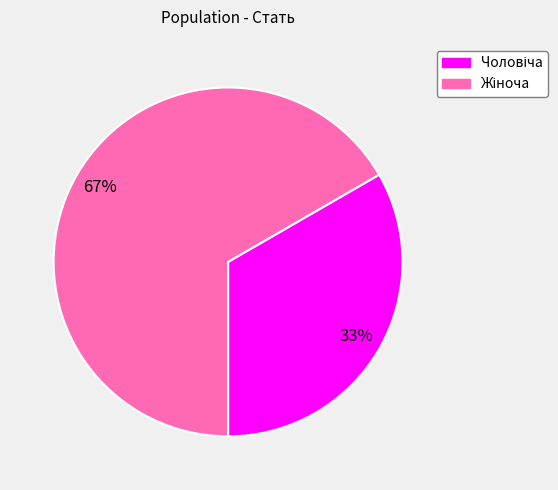

To the nearest percent, what is the average slice percentage?

50%